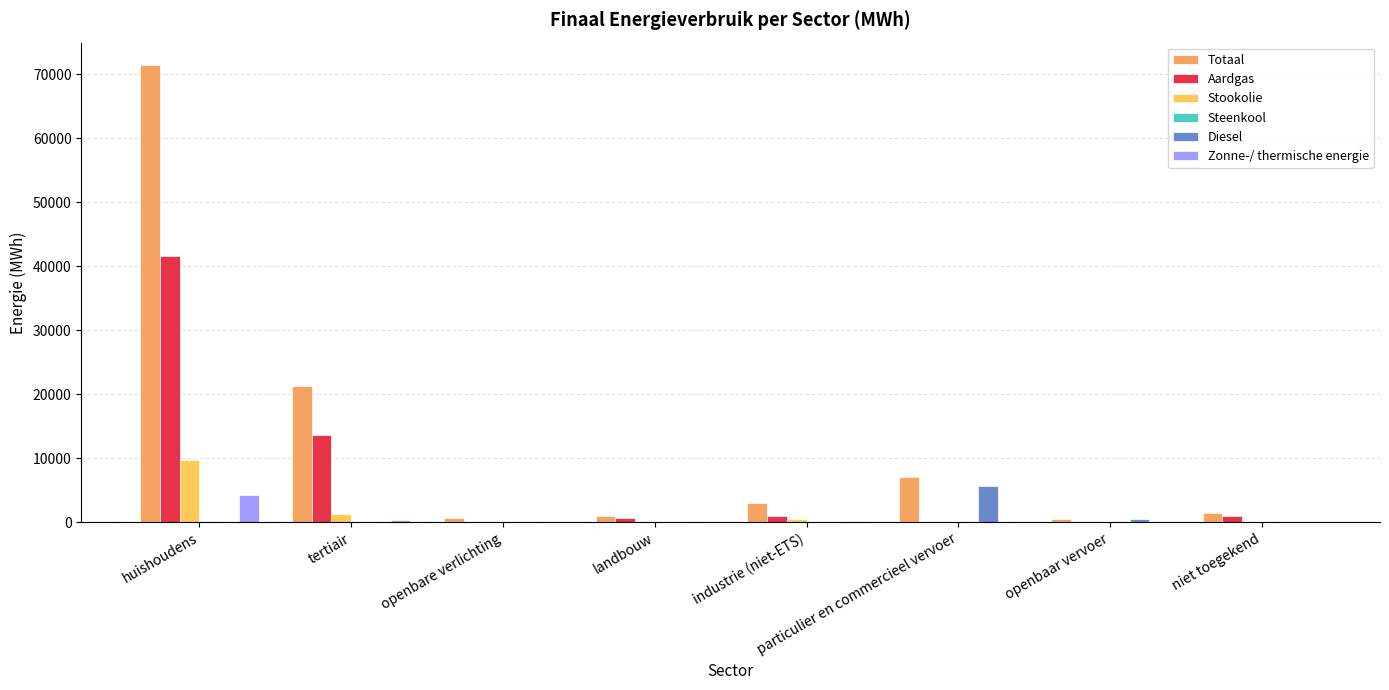

How many categories are shown in the chart?

8